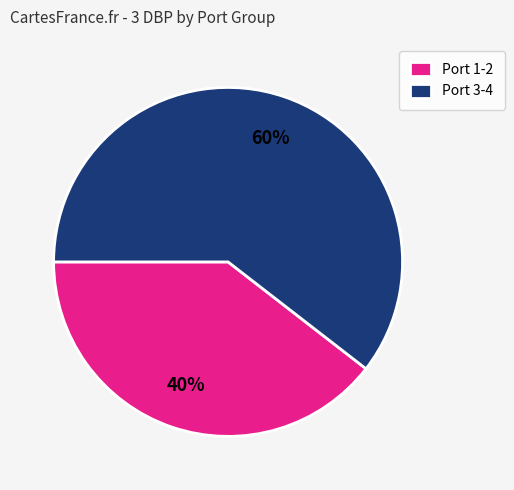

To the nearest percent, what portion does Port 1-2 represent?

40%